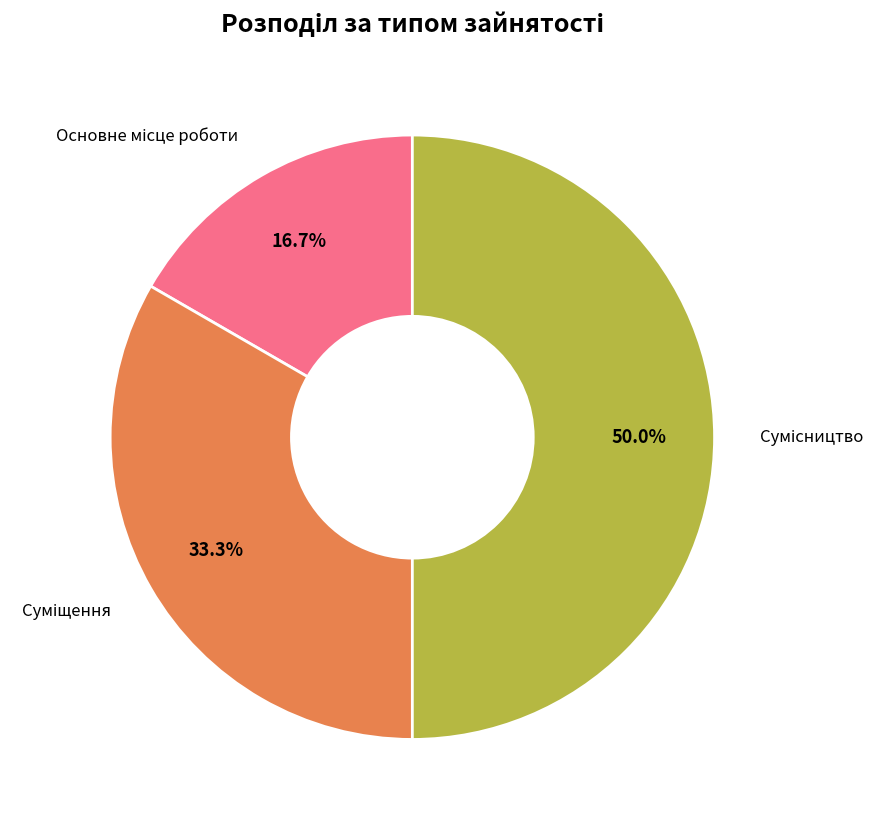

Which slice is the largest?

Сумісництво